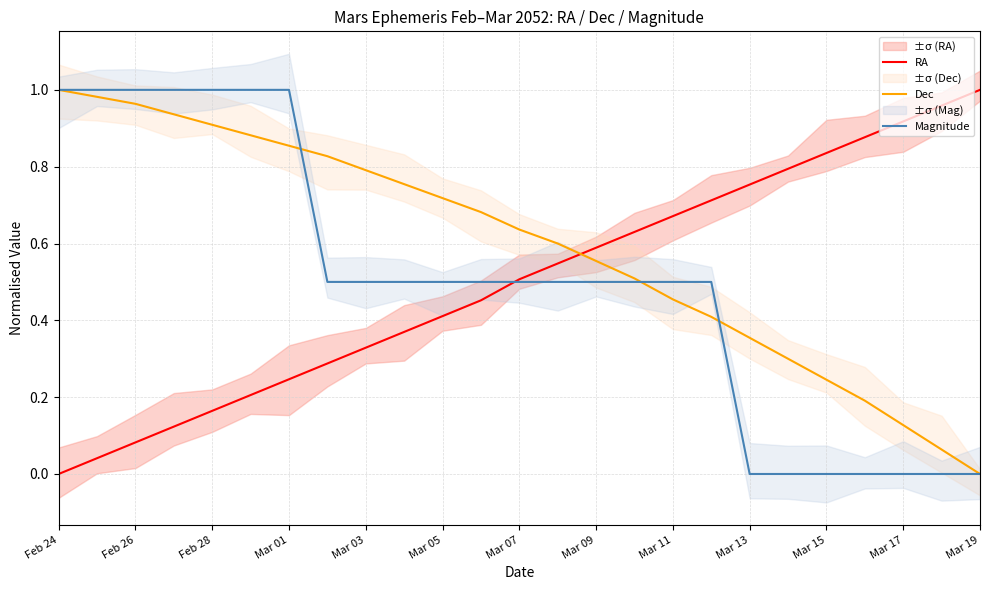

Is it true that RA equals 0.6 at Feb 24?

False